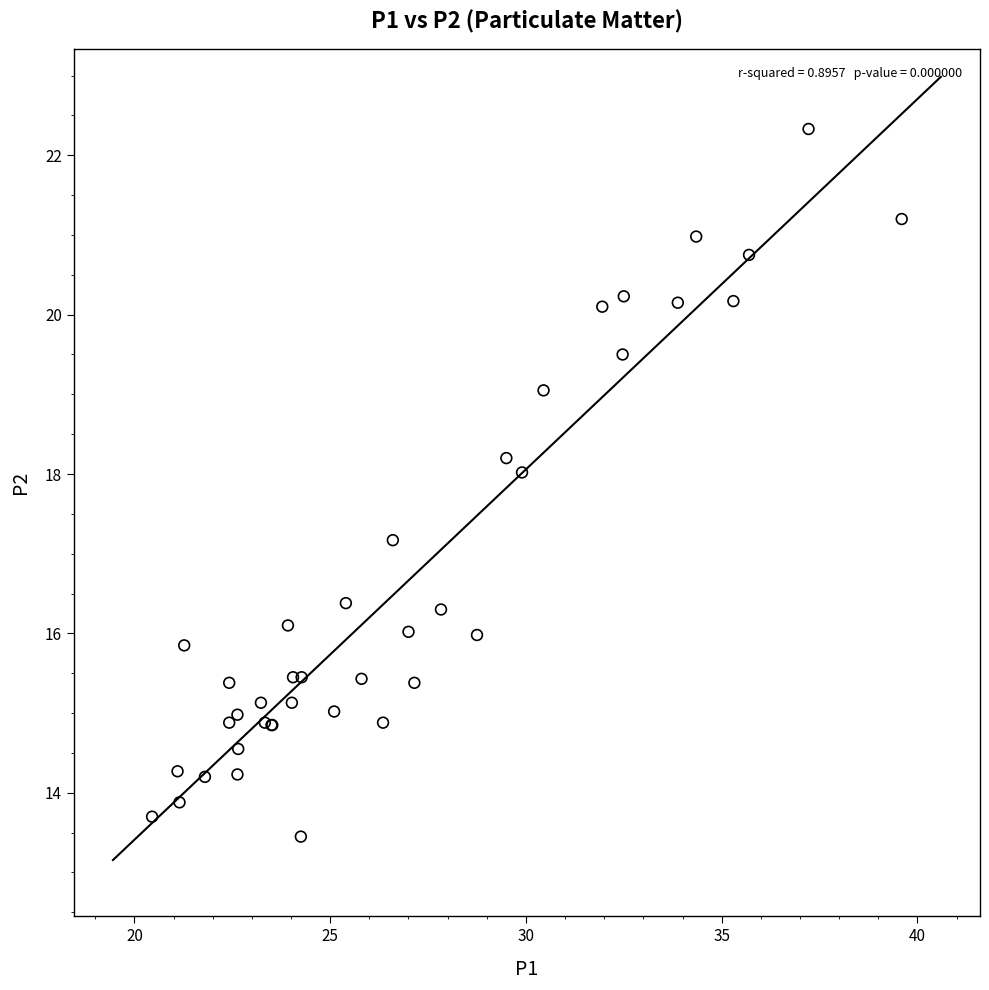

What Y value in the scatter plot is closest to 17?

17.2